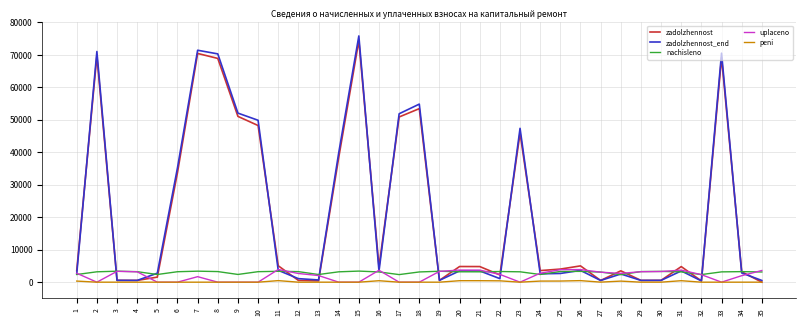

What is the spread (max minus min) of values at 28?

3165.5